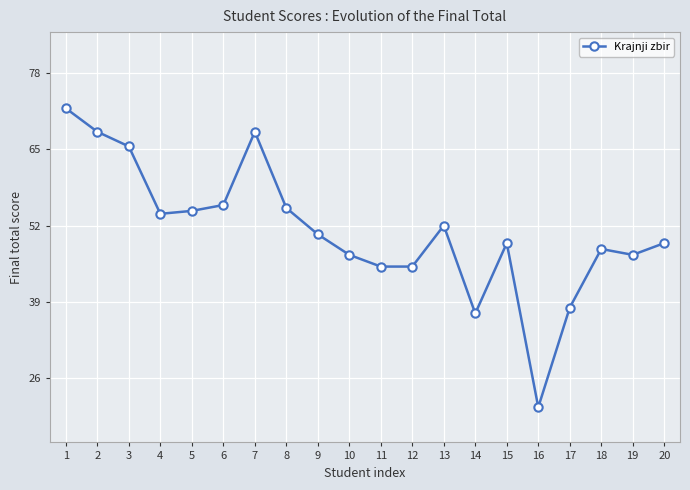

Which has a higher value, 18 or 14?

18